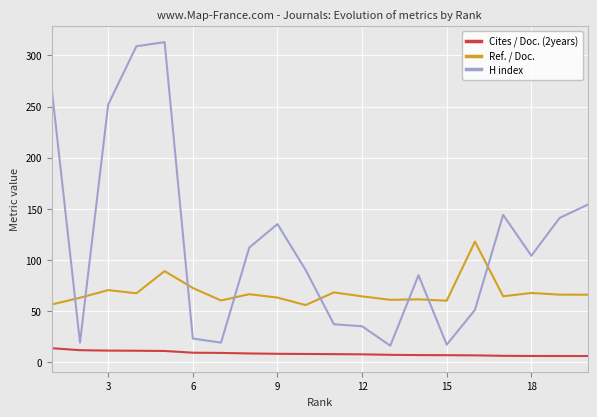

What is the minimum value for Cites / Doc. (2years)?

5.9